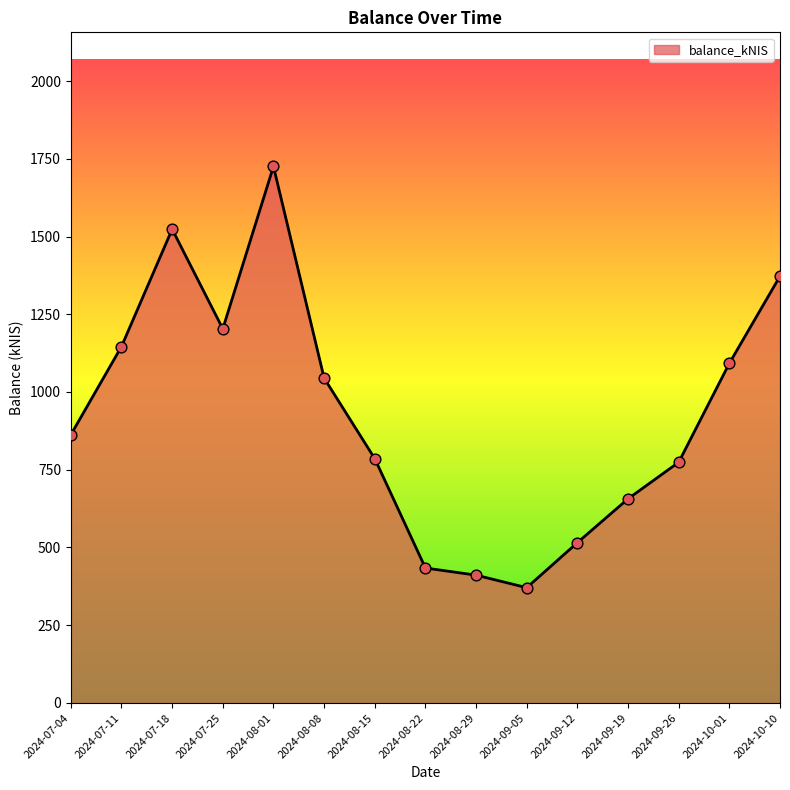

What is the change in value from 2024-07-04 to 2024-09-05?

-491.6